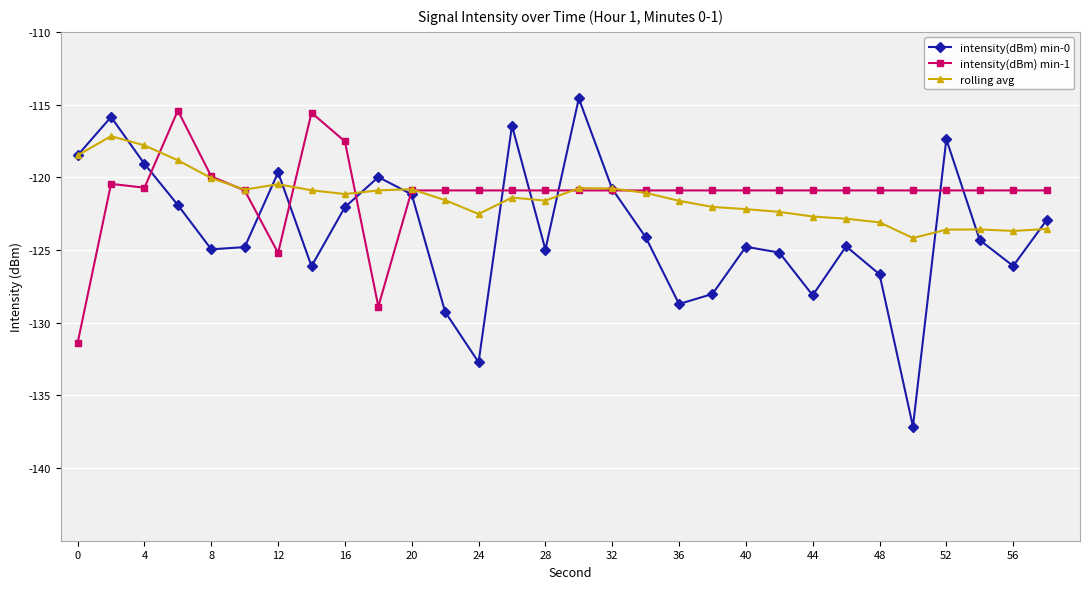

How many data points does each series have?

30